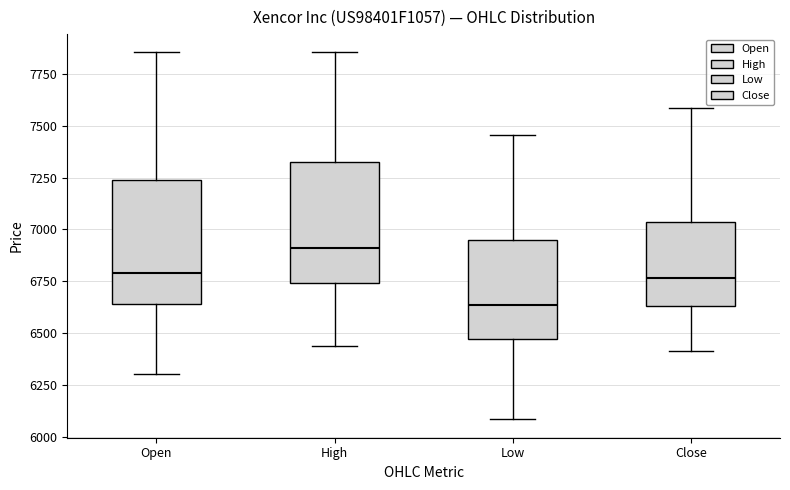

Which box has the highest median line?

High